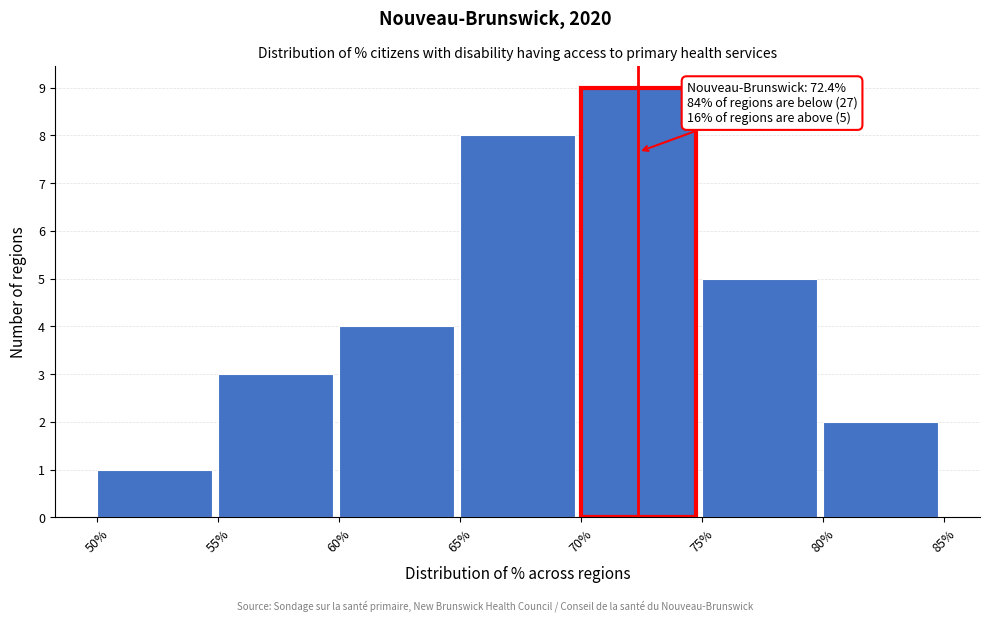

Over which range of the x-axis is the bar tallest?

70% to 75%